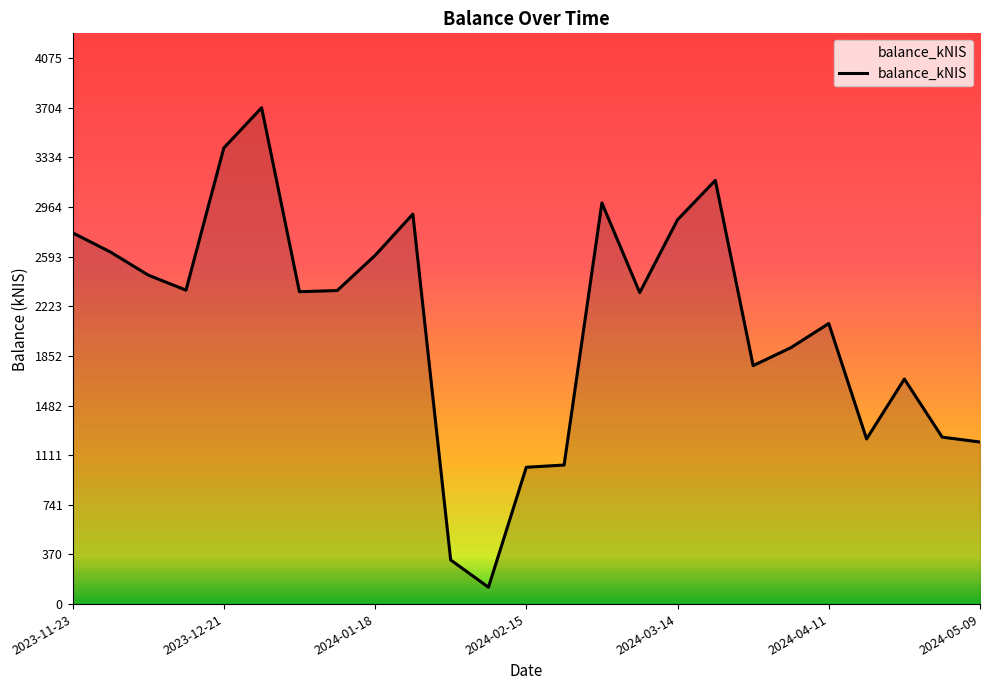

What is the difference between the maximum and minimum values?

3578.6